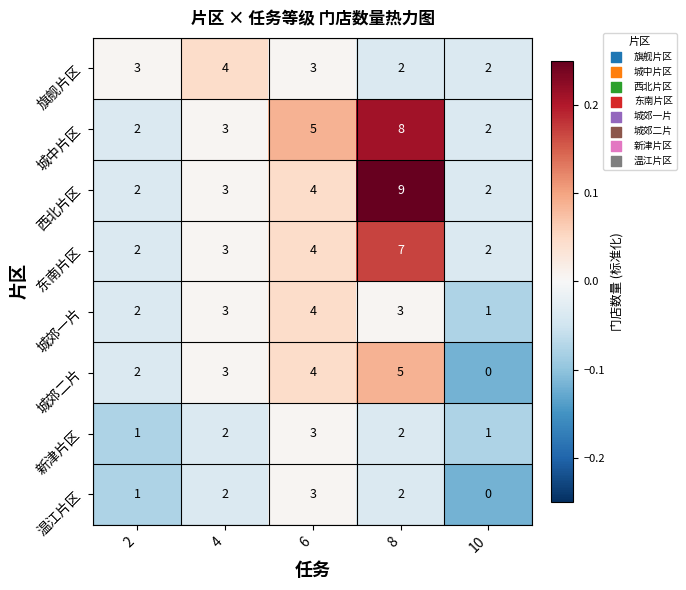

At which label is 西北片区 closest to 5?

6